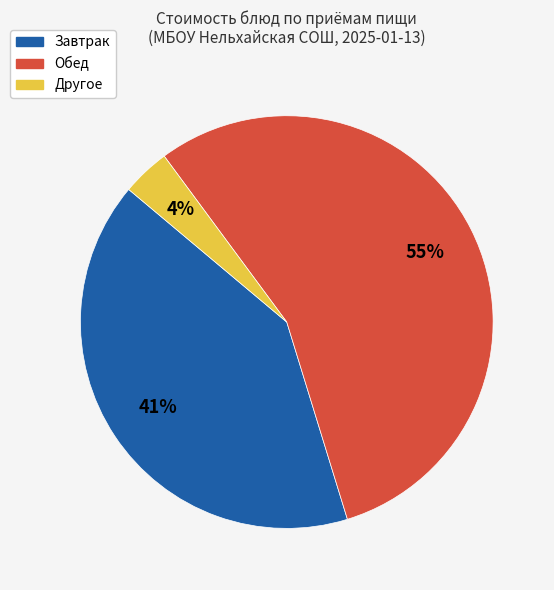

Does any single category account for the majority?

Yes